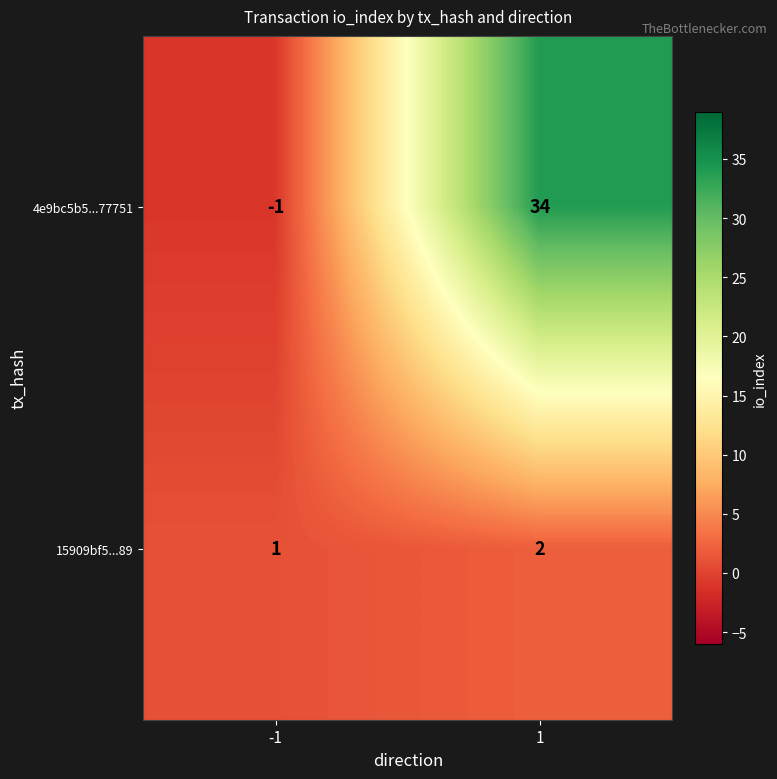

What is the maximum value shown in the chart?

34